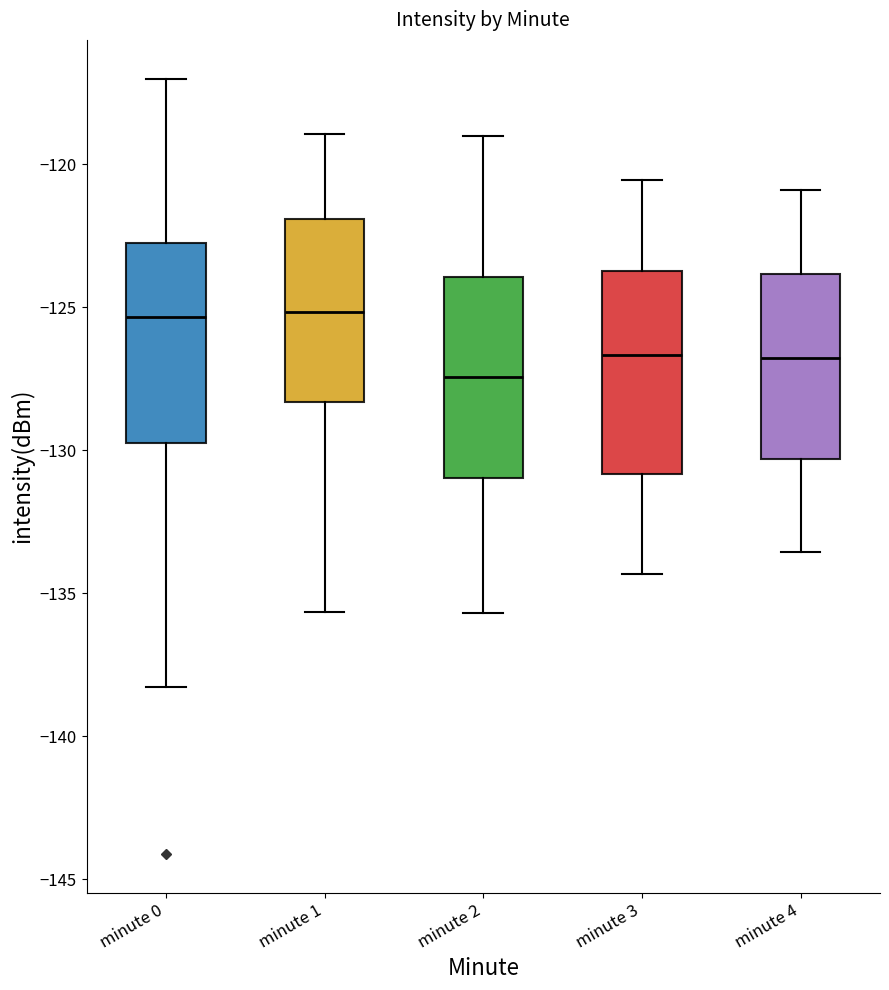

Reading left to right, read every box against the y-axis: the position of its median line, the range the box covers, and the ends of its whiskers. The values are not printed on the chart, so give them approximately, as read against the axis.

minute 0: median -125.5, box -130.0 to -122.5, whiskers -138.5 to -117.0
minute 1: median -125.0, box -128.5 to -122.0, whiskers -135.5 to -119.0
minute 2: median -127.5, box -131.0 to -124.0, whiskers -135.5 to -119.0
minute 3: median -126.5, box -131.0 to -123.5, whiskers -134.5 to -120.5
minute 4: median -127.0, box -130.5 to -124.0, whiskers -133.5 to -121.0